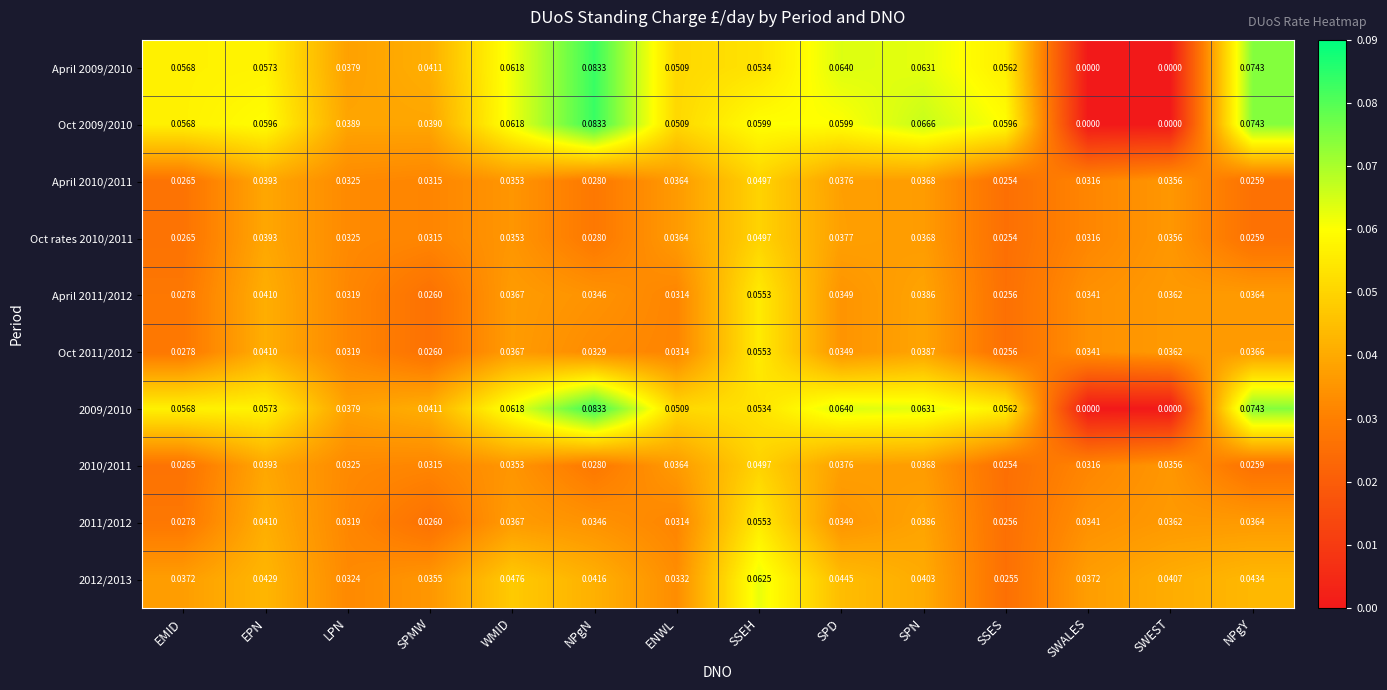

Is the value of April 2009/2010 at EMID greater than the value of April 2010/2011 at ENWL?

Yes